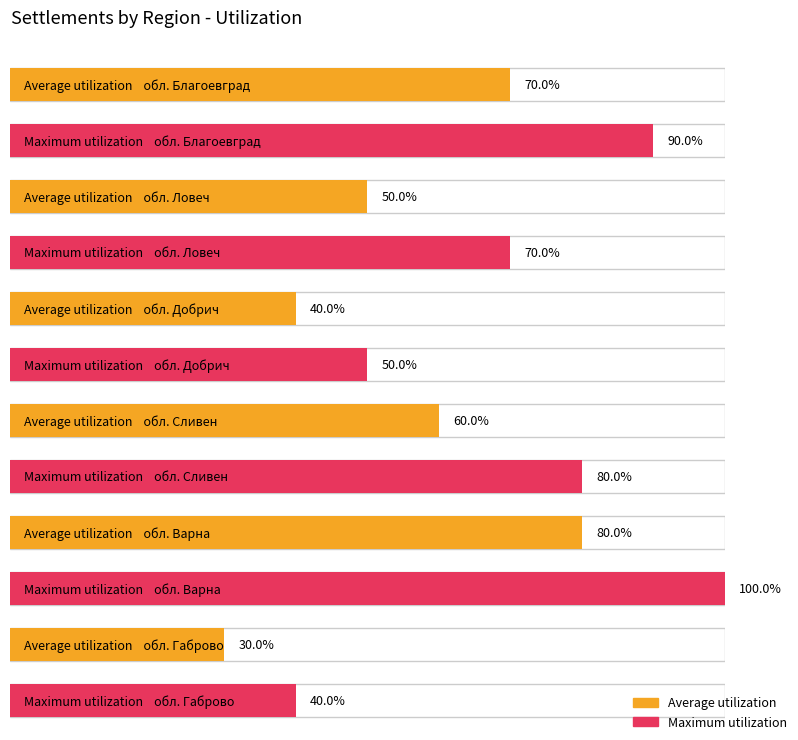

What is the label of the 1st bar from the right?

обл. Габрово